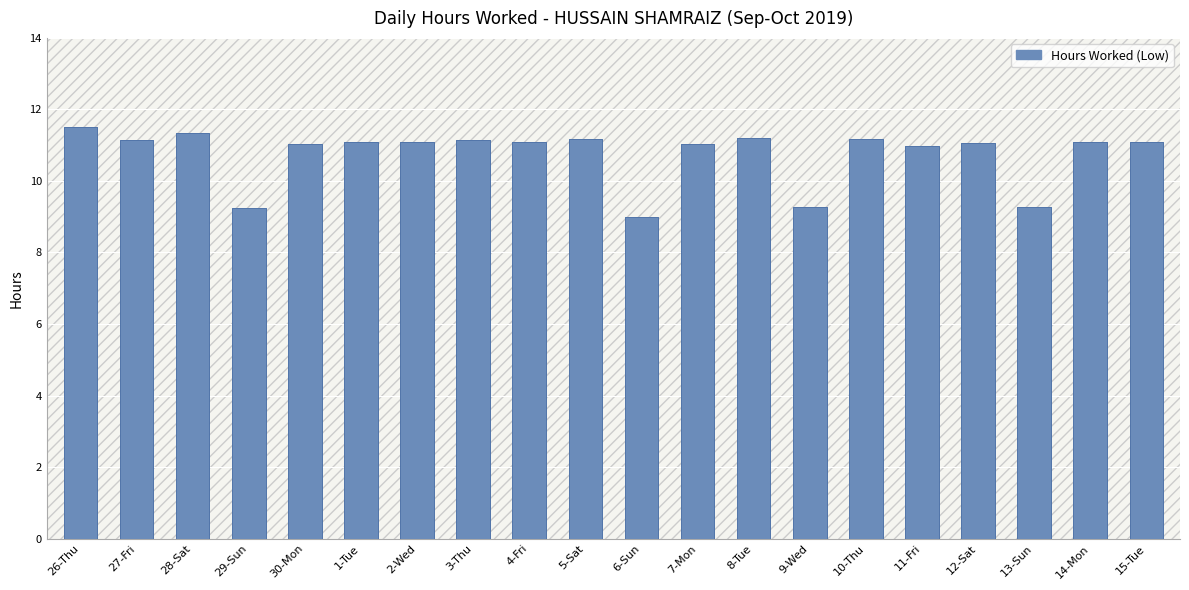

Reading left to right, transcribe all the data shown in this chart.

11.5	11.1	11.3	9.2	11.0	11.1	11.1	11.2	11.1	11.2	9.0	11.0	11.2	9.3	11.2	11.0	11.1	9.3	11.1	11.1